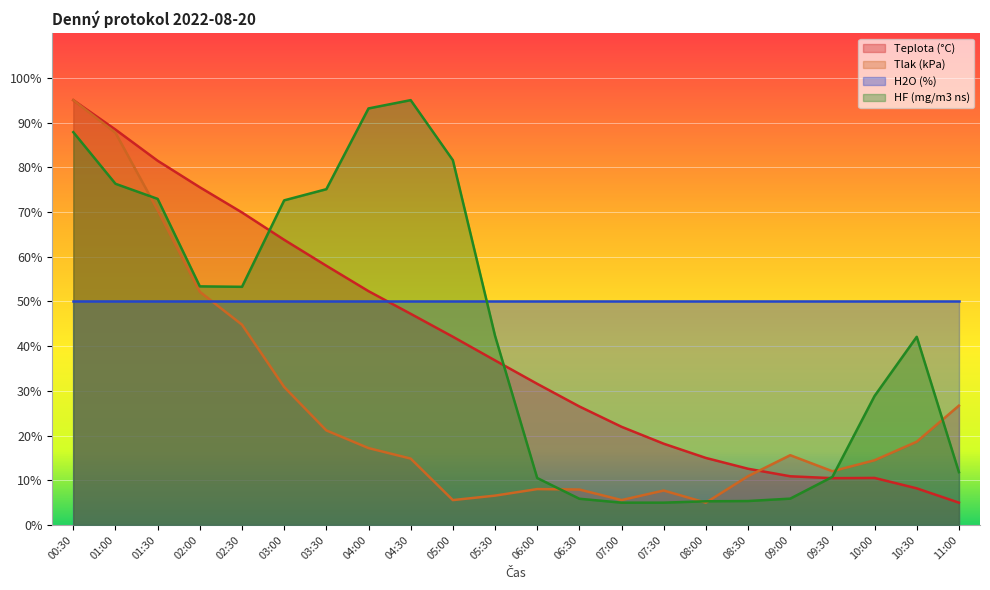

What is the label of the 17th point from the right?

03:00